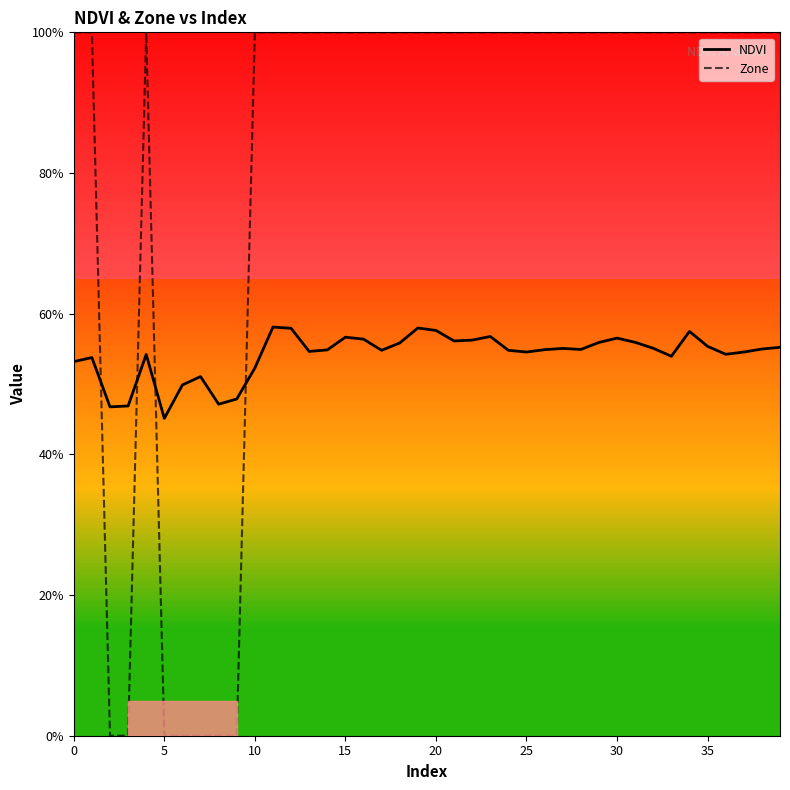

True or false: NDVI and Zone intersect in this chart.

True